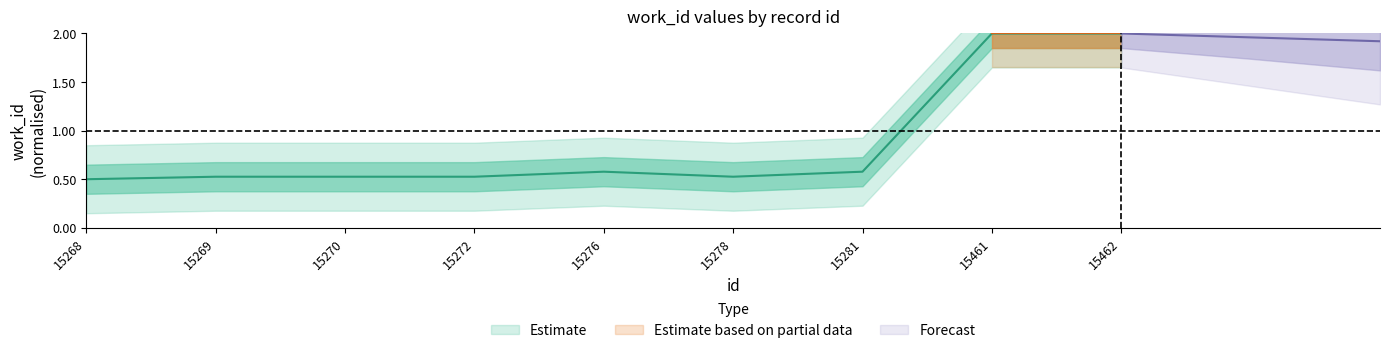

Between 15269 and 15462, which is larger?

15462